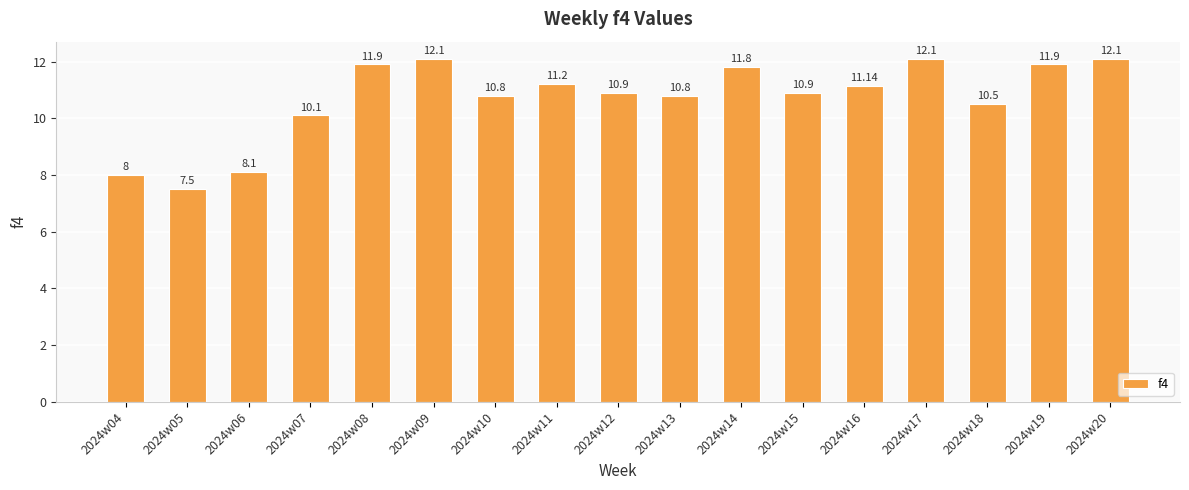

How many data points are less than 10?

3